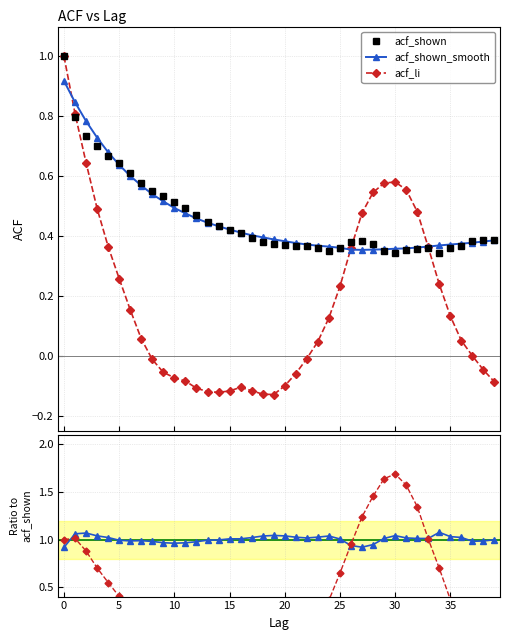

At how many categories does at least one series exceed 0?

40